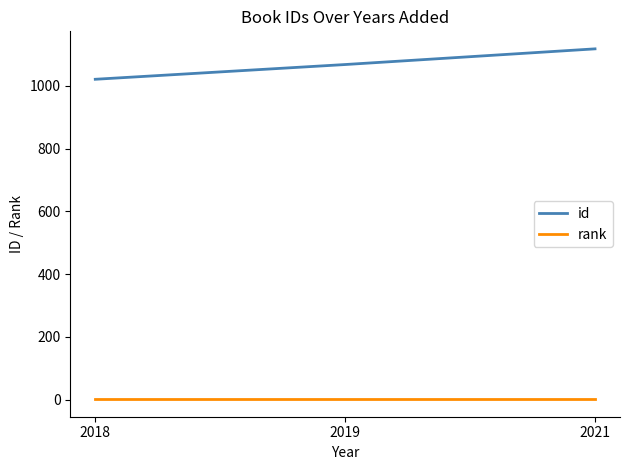

Where is id nearest to the value 1069?

2019